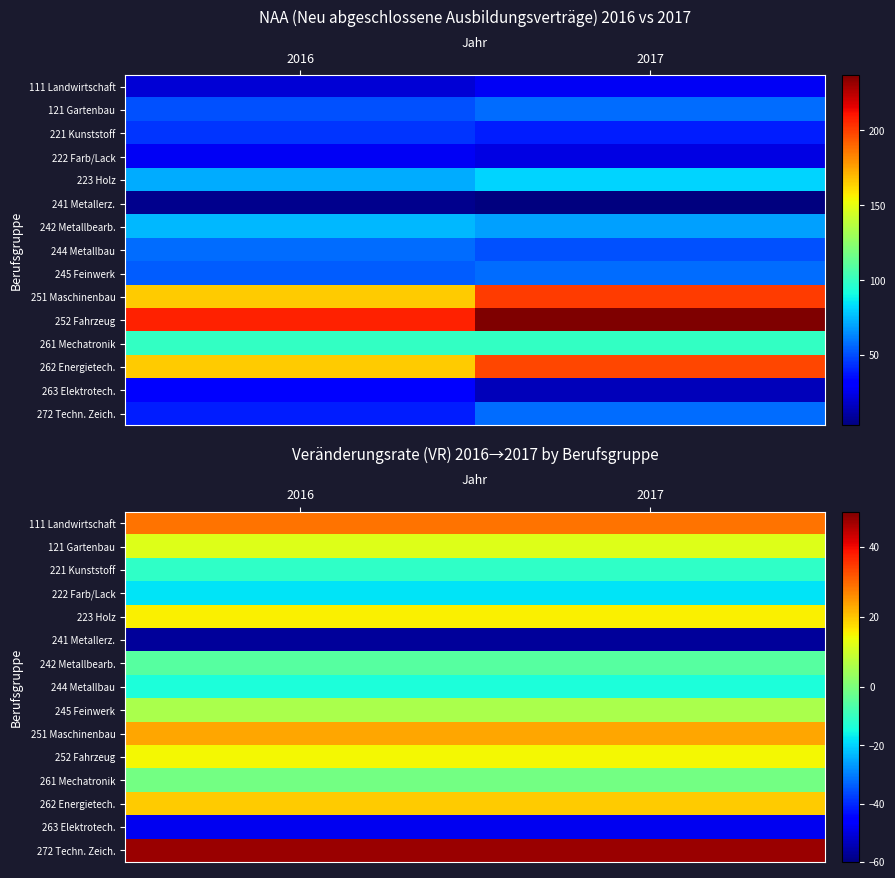

What is the average value of the 223 Holz series?

15.5